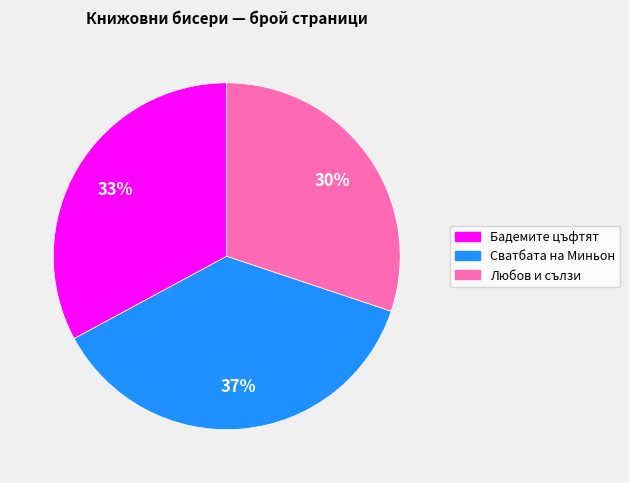

Is there a majority slice in this chart?

No